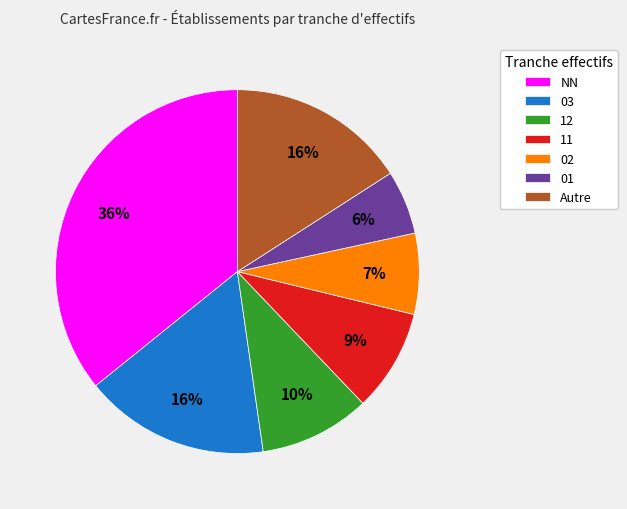

To the nearest percent, what portion does 03 represent?

16%